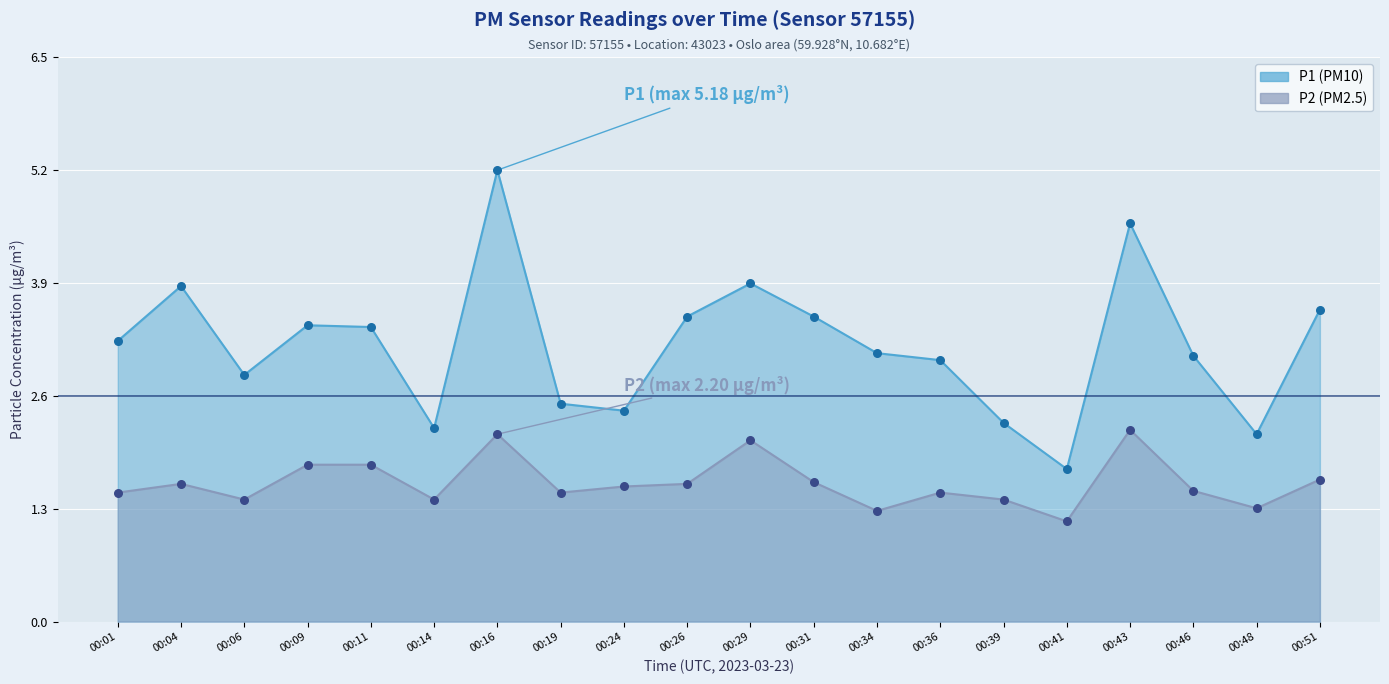

Which series reaches the minimum Y coordinate?

P2